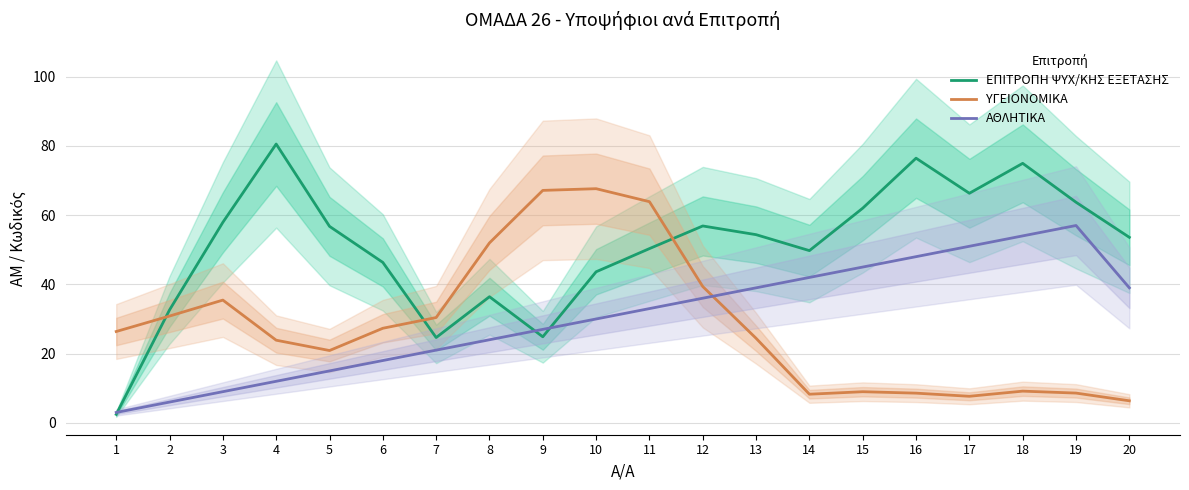

What is the difference between the maximum and second lowest values in the ΥΓΕΙΟΝΟΜΙΚΑ series?

60.0